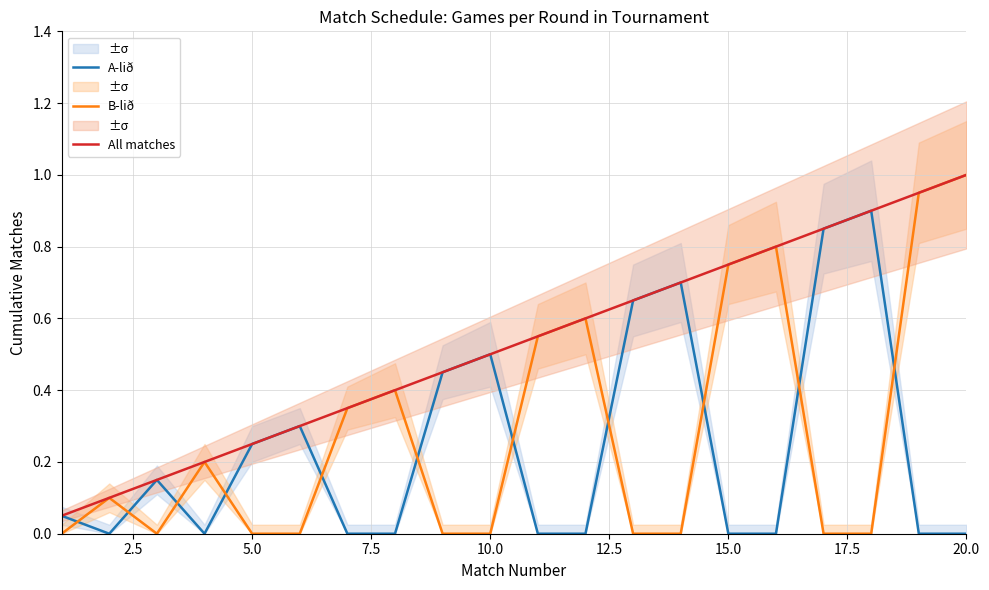

Reading left to right, transcribe all the data shown in this chart.

A-lið: 0.1	0.0	0.1	0.0	0.2	0.3	0.0	0.0	0.5	0.5	0.0	0.0	0.7	0.7	0.0	0.0	0.8	0.9	0.0	0.0
B-lið: 0.0	0.1	0.0	0.2	0.0	0.0	0.3	0.4	0.0	0.0	0.6	0.6	0.0	0.0	0.8	0.8	0.0	0.0	0.9	1.0
All matches: 0.1	0.1	0.1	0.2	0.2	0.3	0.3	0.4	0.5	0.5	0.6	0.6	0.7	0.7	0.8	0.8	0.8	0.9	0.9	1.0